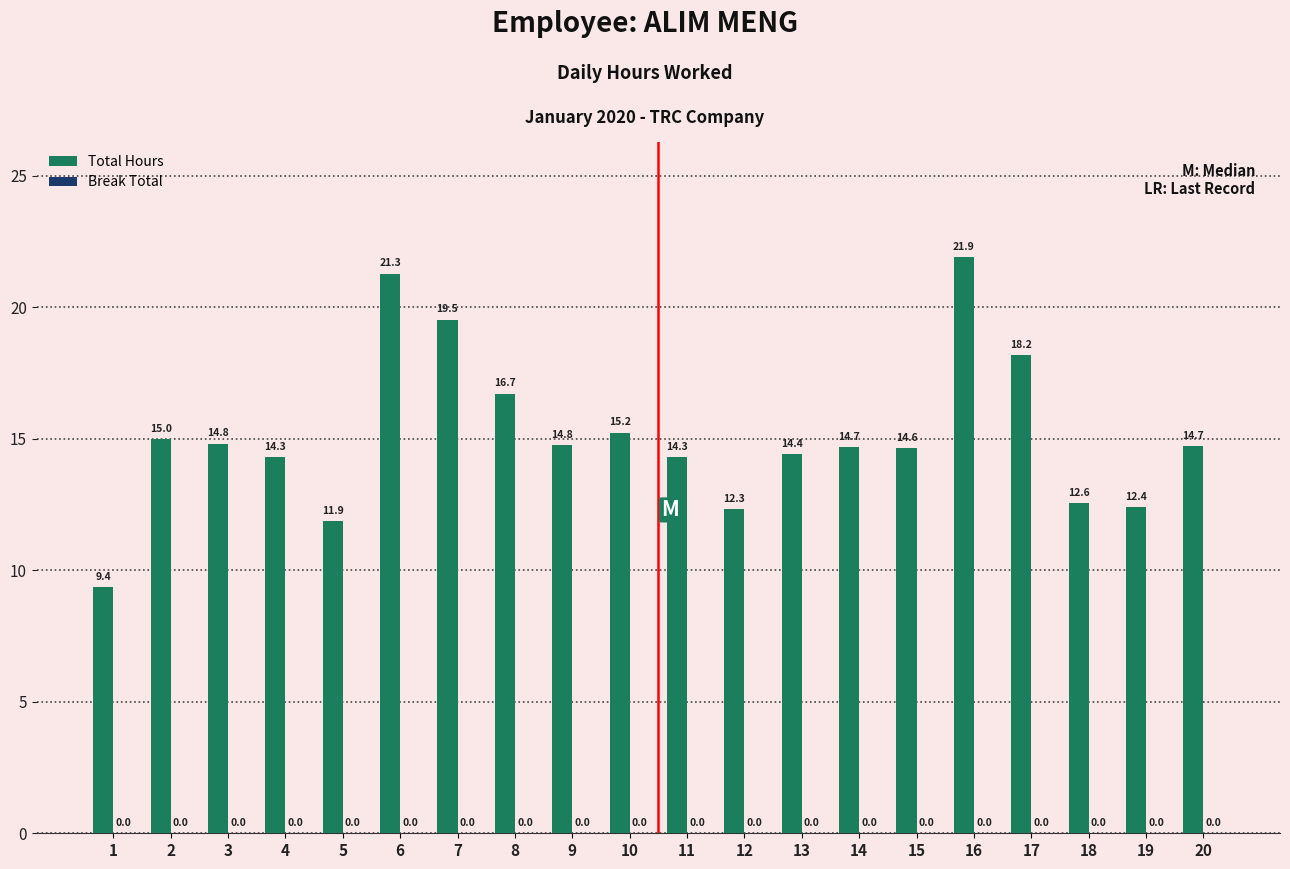

What value does the data have at 11?

14.3